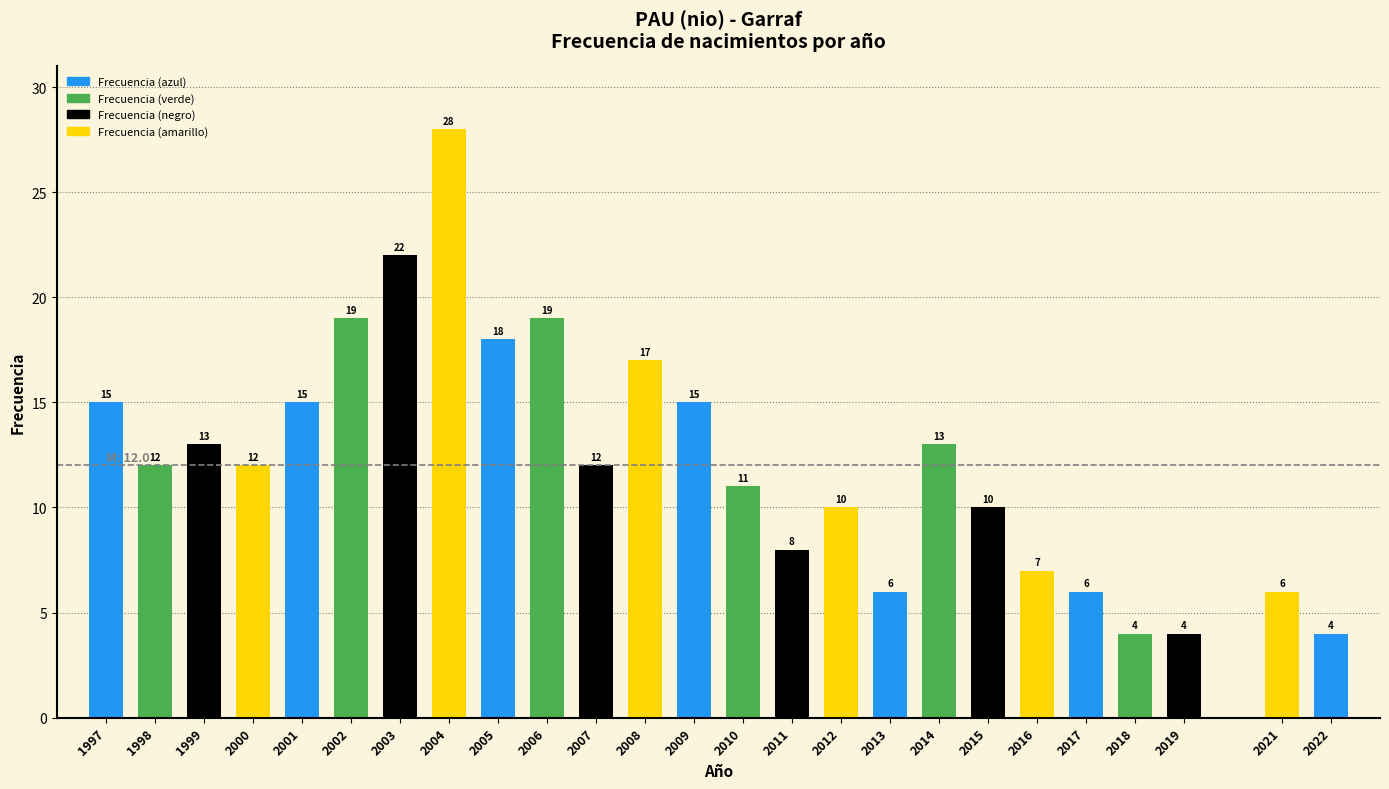

Reading left to right, transcribe all the data shown in this chart.

1997=15	1998=12	1999=13	2000=12	2001=15	2002=19	2003=22	2004=28	2005=18	2006=19	2007=12	2008=17	2009=15	2010=11	2011=8	2012=10	2013=6	2014=13	2015=10	2016=7	2017=6	2018=4	2019=4	2021=6	2022=4